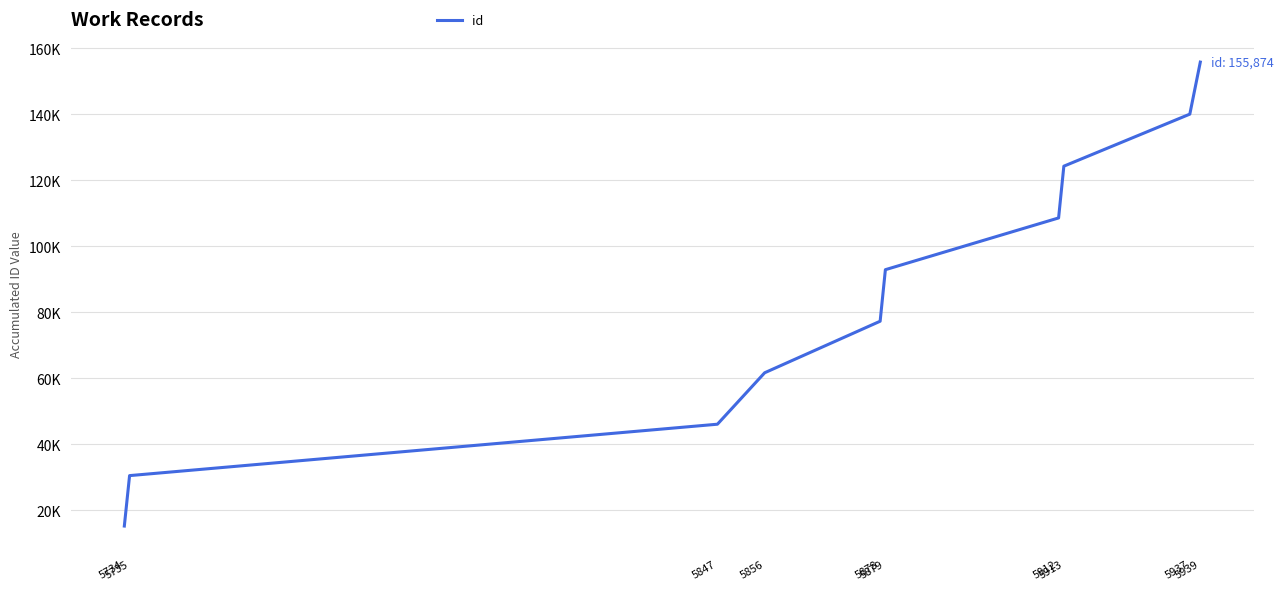

Does the chart have visible grid lines?

Yes